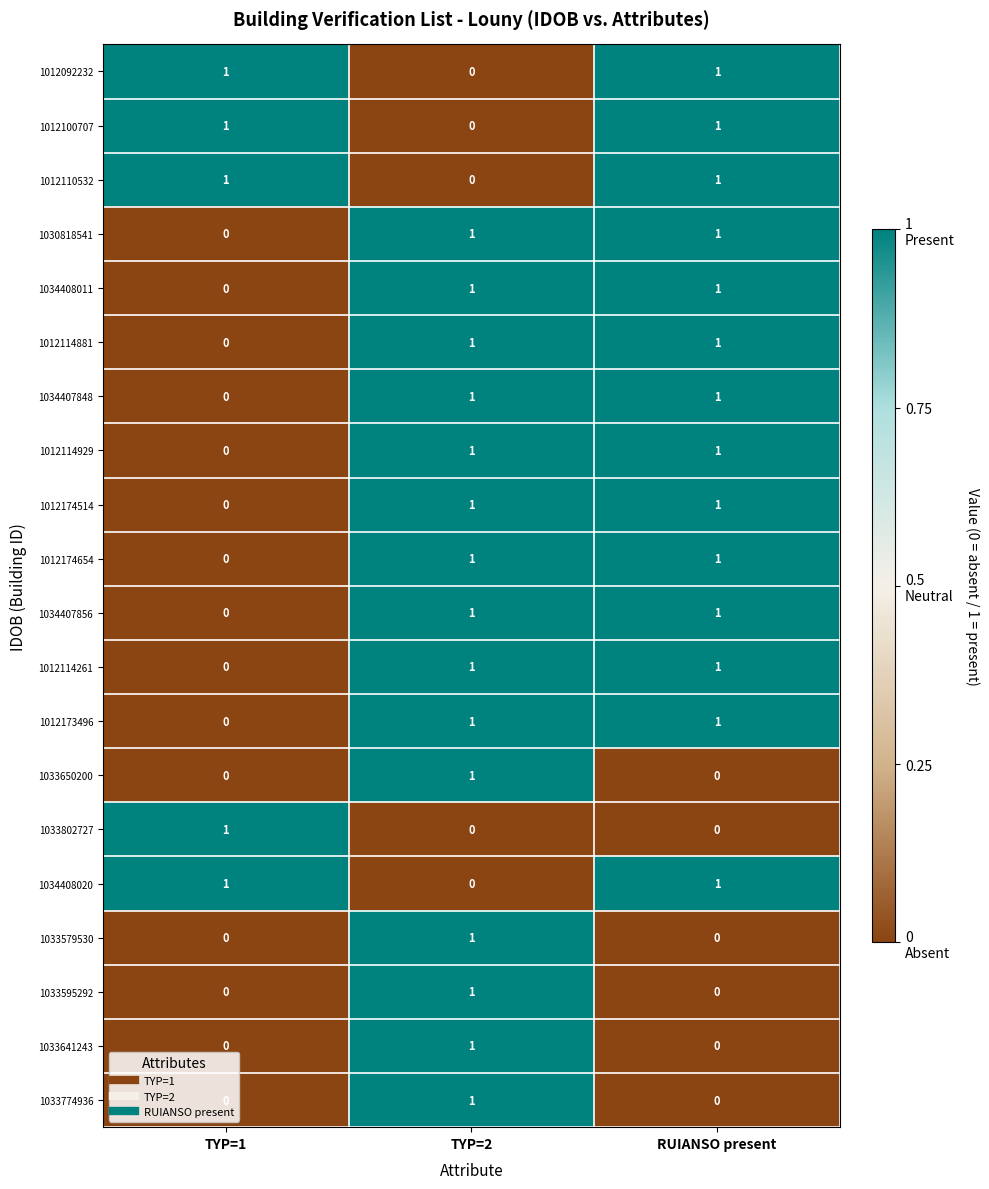

At which category is the sum across all series the highest?

TYP=2